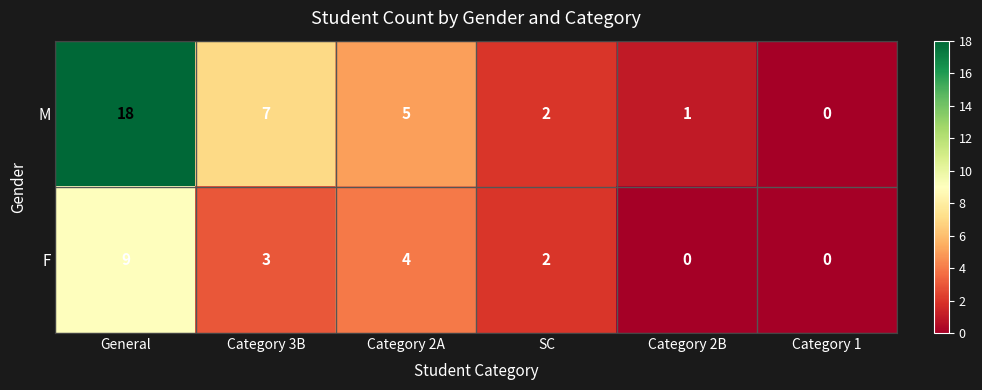

Between General and Category 3B, which series saw the biggest shift?

M